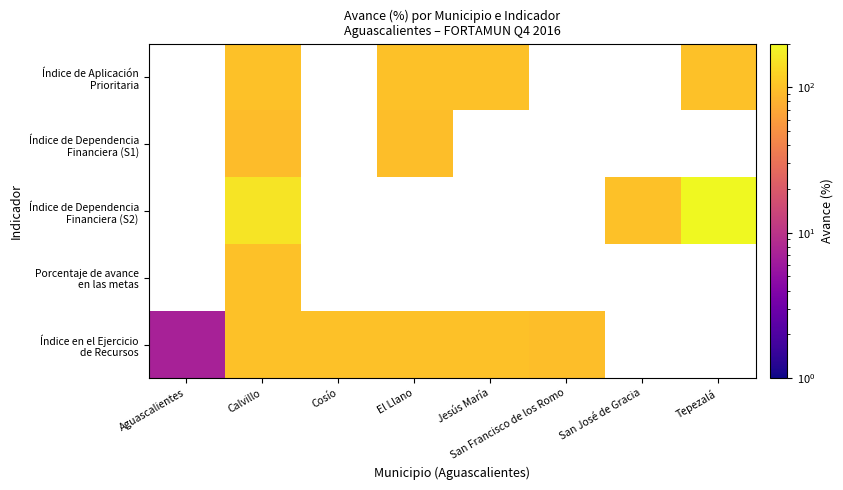

Which series has the widest spread of values?

Índice en el Ejercicio de Recursos